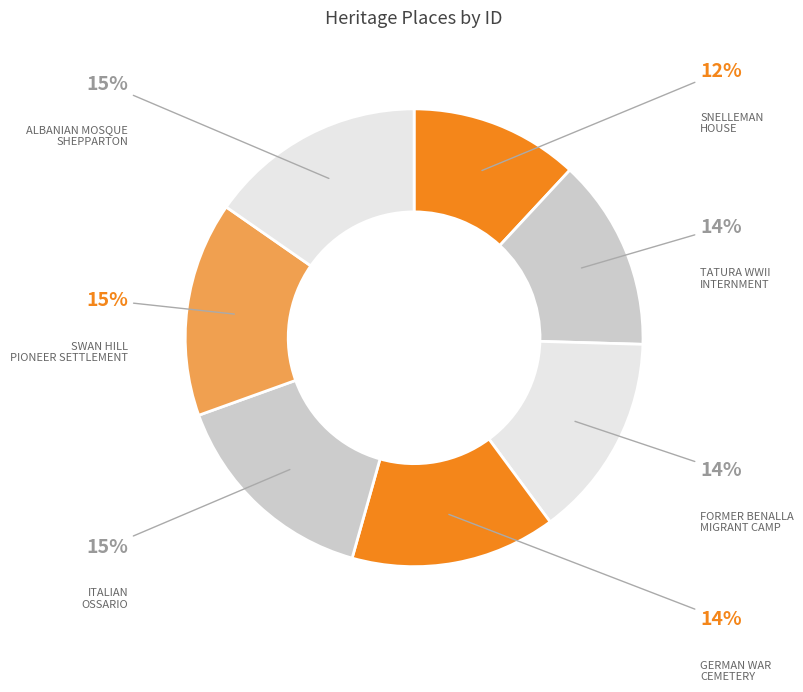

To the nearest percent, what is the average slice percentage?

14%